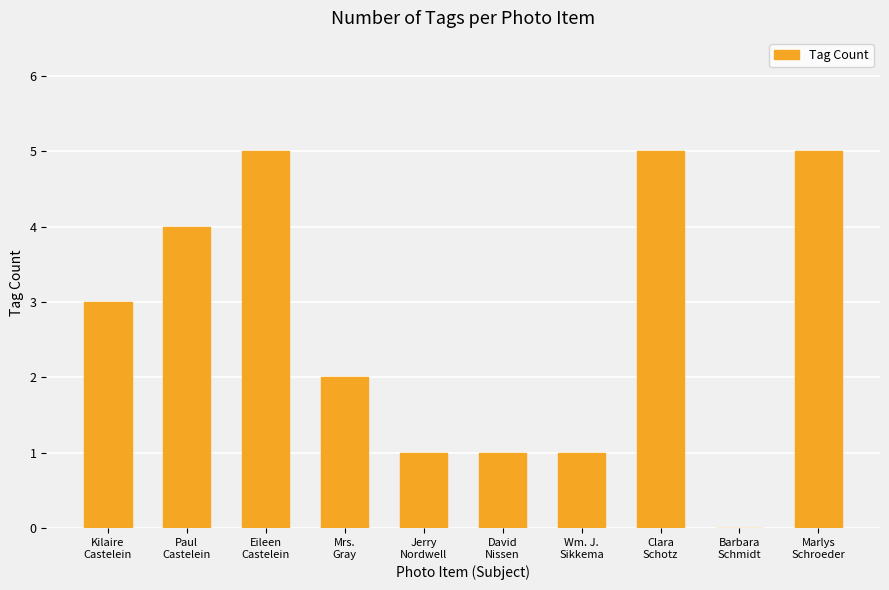

Read the value at Kilaire
Castelein.

3